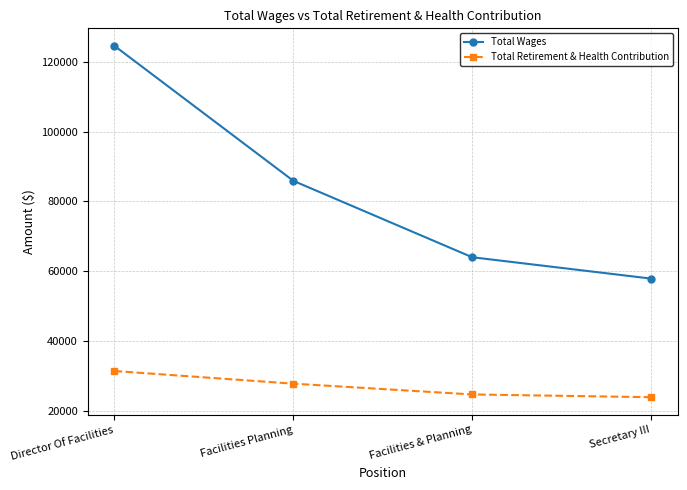

What is the value of the Total Retirement & Health Contribution point at the 2nd from the left?

27735